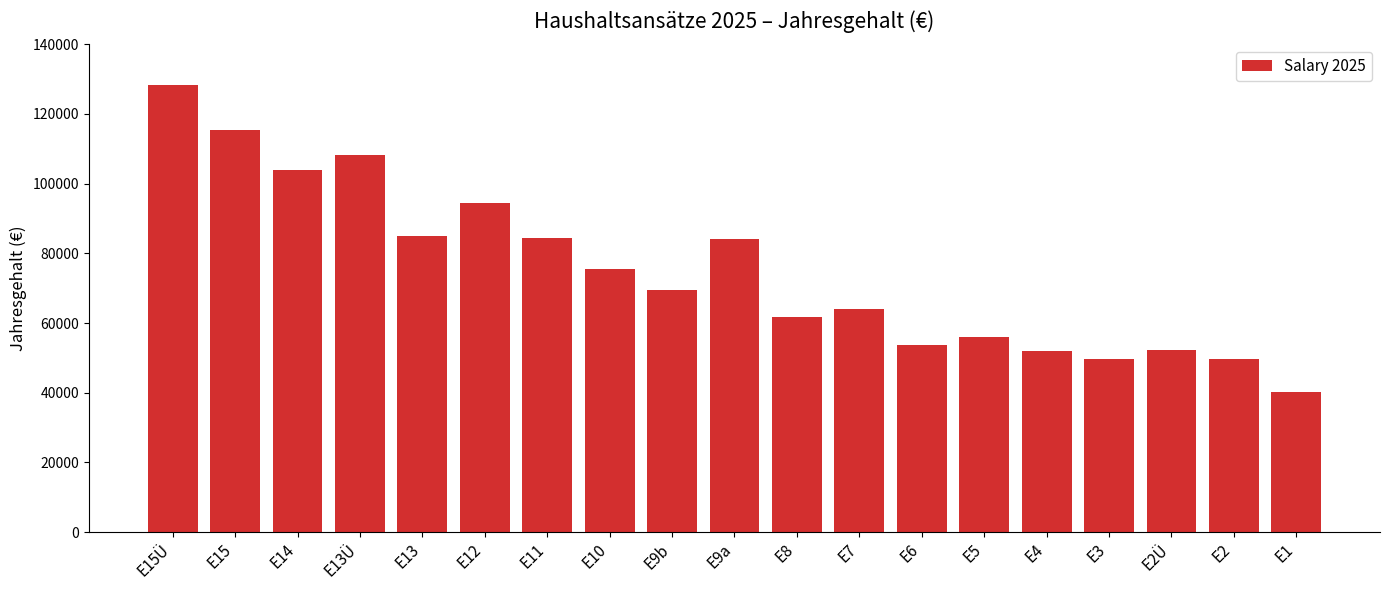

What is the approximate value at E5, to the nearest 10?

55900